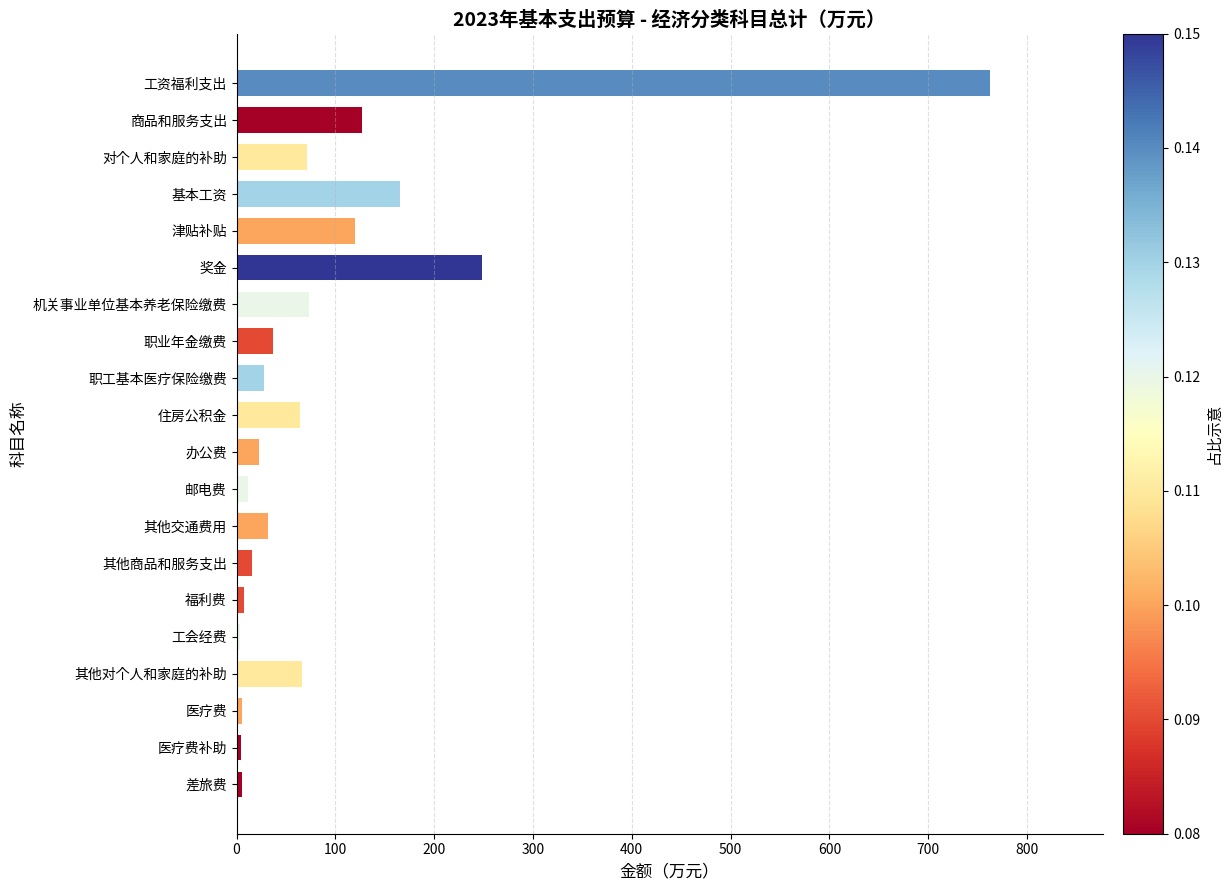

What is the value of the 5th bar from the top?

119.6